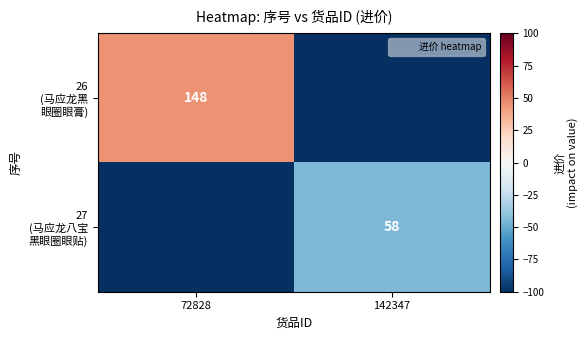

Rank the series by their average value, from highest to lowest.

26 (马应龙黑 眼圈眼膏), 27 (马应龙八宝 黑眼圈眼贴)